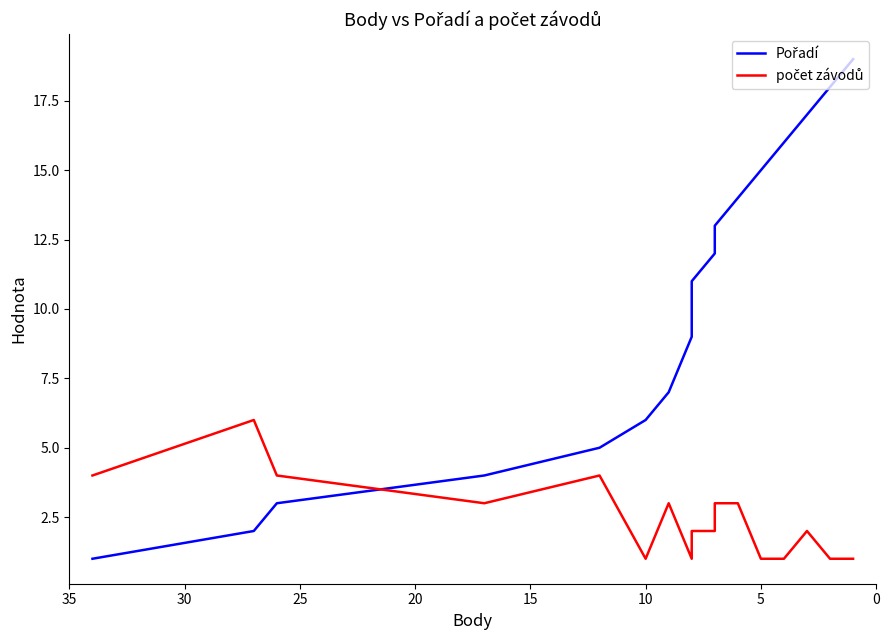

How many times do Pořadí and počet závodů cross each other?

1